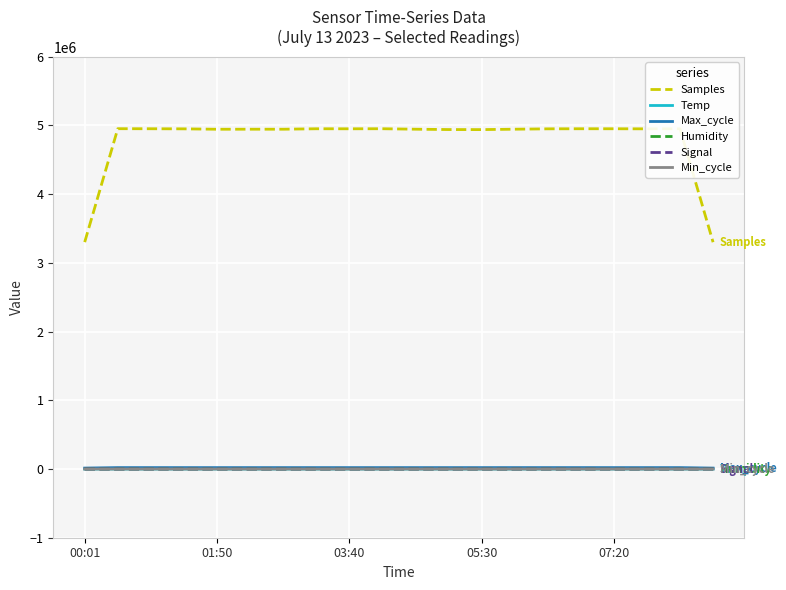

How many lines are shown in the chart?

6